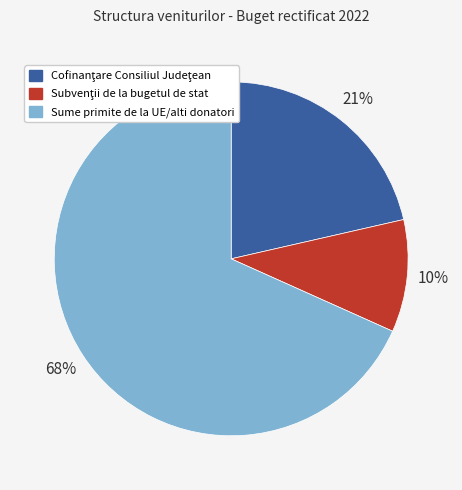

What is the largest slice in the pie chart?

Sume primite de la UE/alti donatori